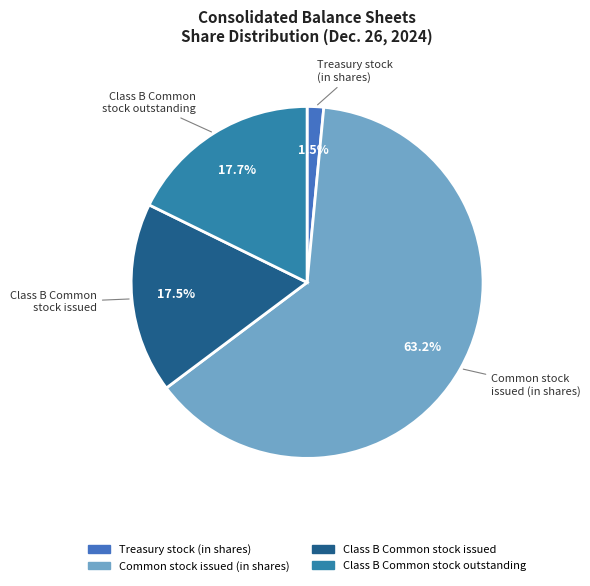

To the nearest percent, what is the average slice percentage?

25%